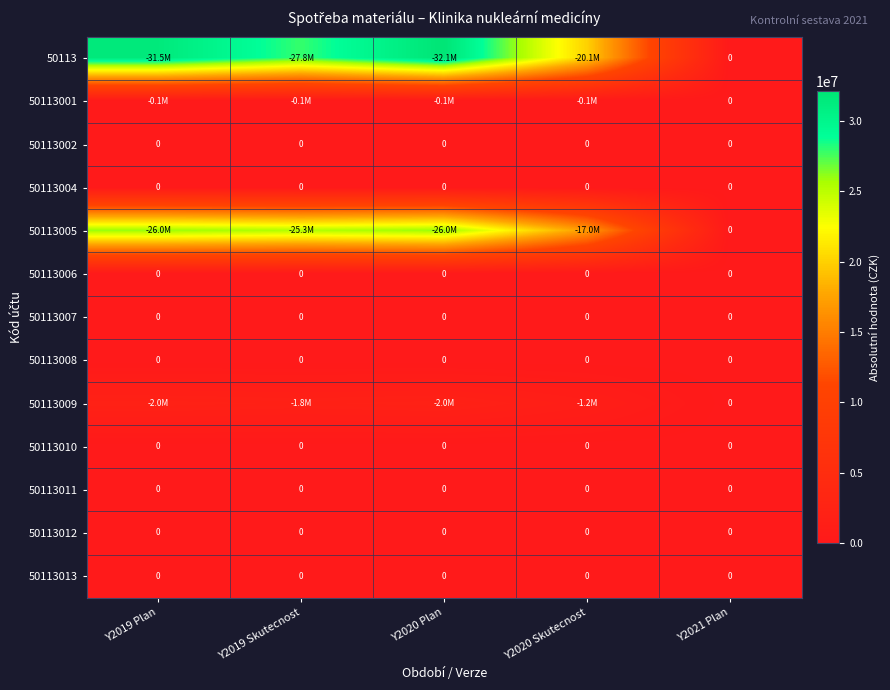

Count the number of data series in this chart.

13